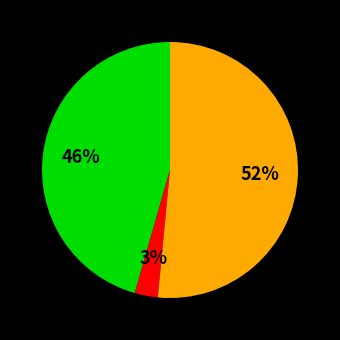

To the nearest percent, what is the average slice percentage?

33%